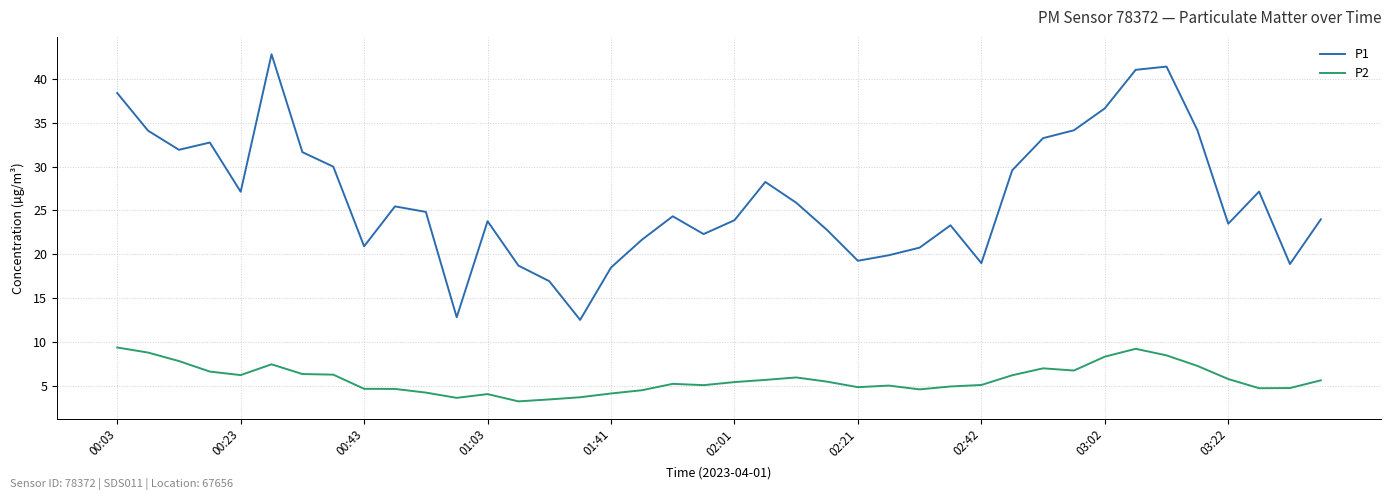

True or false: P1 and P2 intersect in this chart.

False